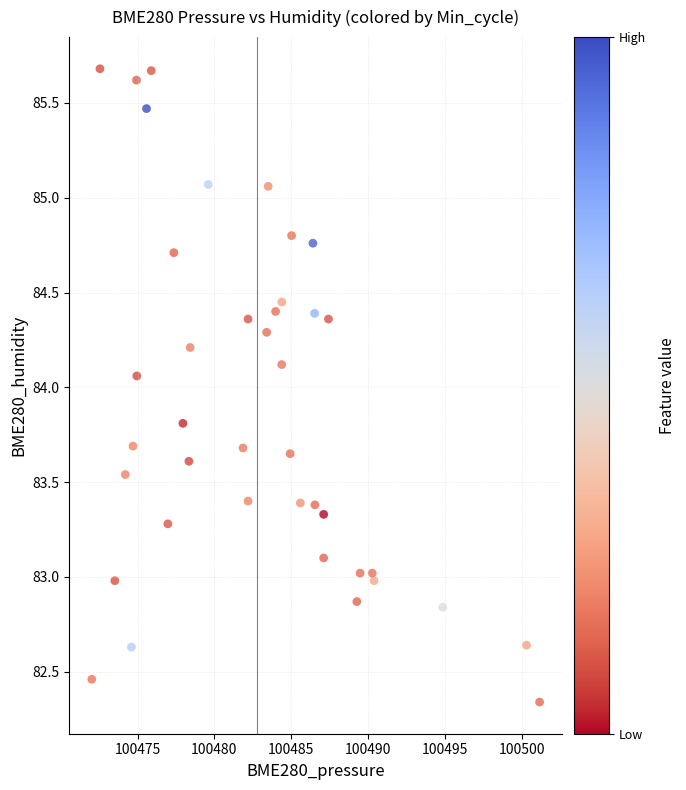

What is the range of Y values (max minus min)?

3.3